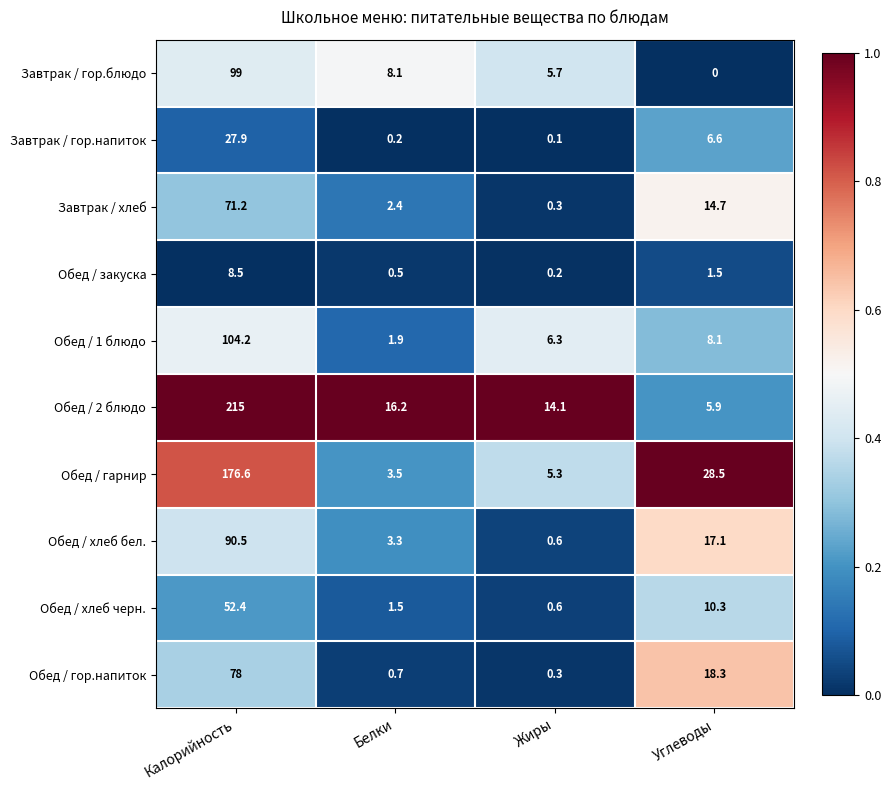

Which series has the widest spread of values?

Обед / 2 блюдо